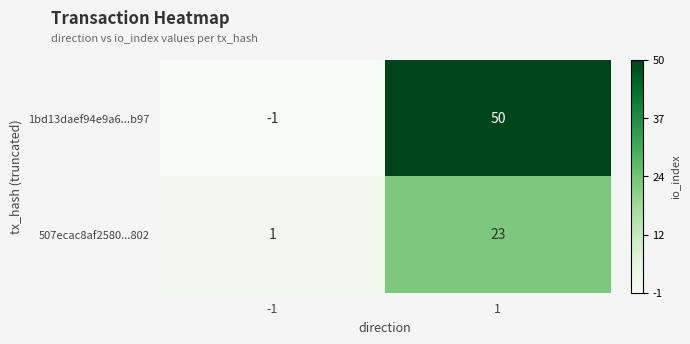

Which label corresponds to the largest value in the chart?

1